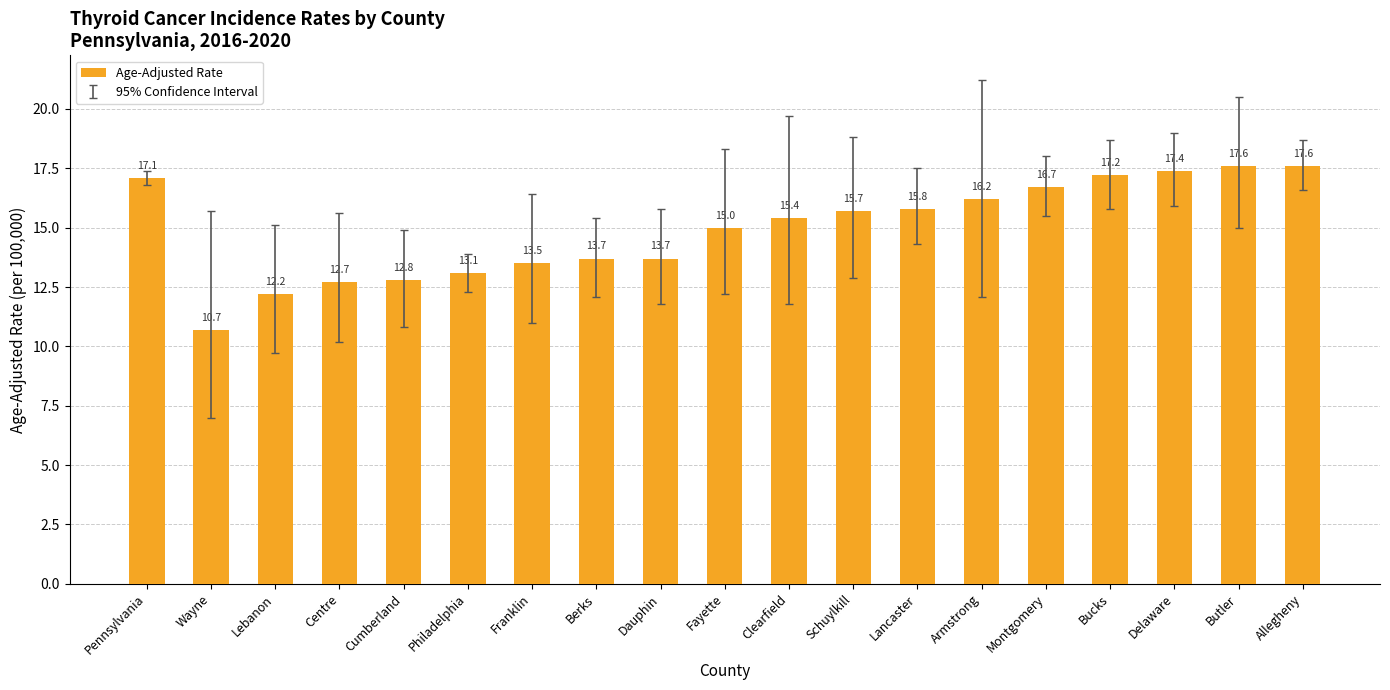

What is the label of the 6th bar from the left?

Philadelphia